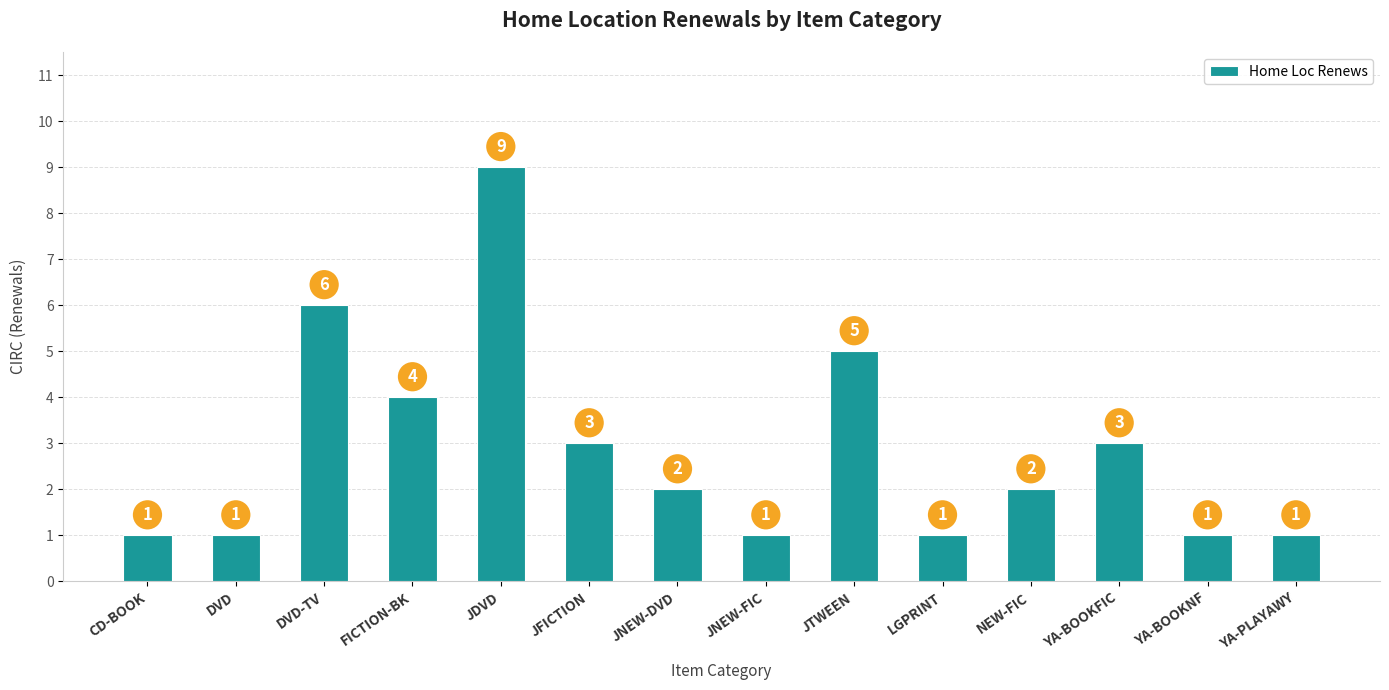

What is the ratio of the value at NEW-FIC to the value at LGPRINT?

2.0